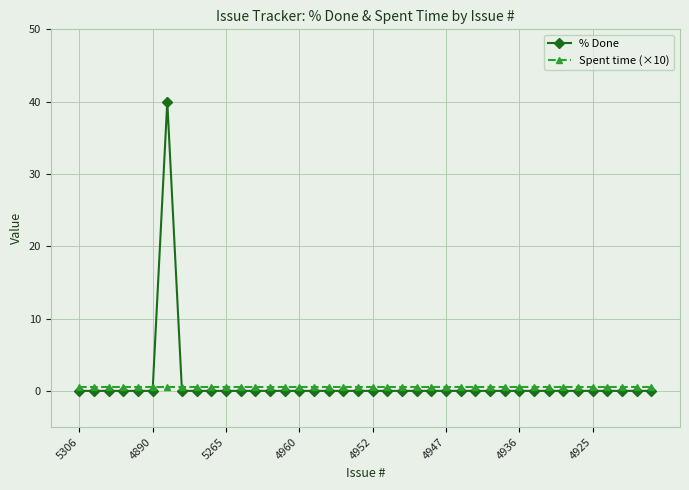

What is the greatest value displayed?

40.0